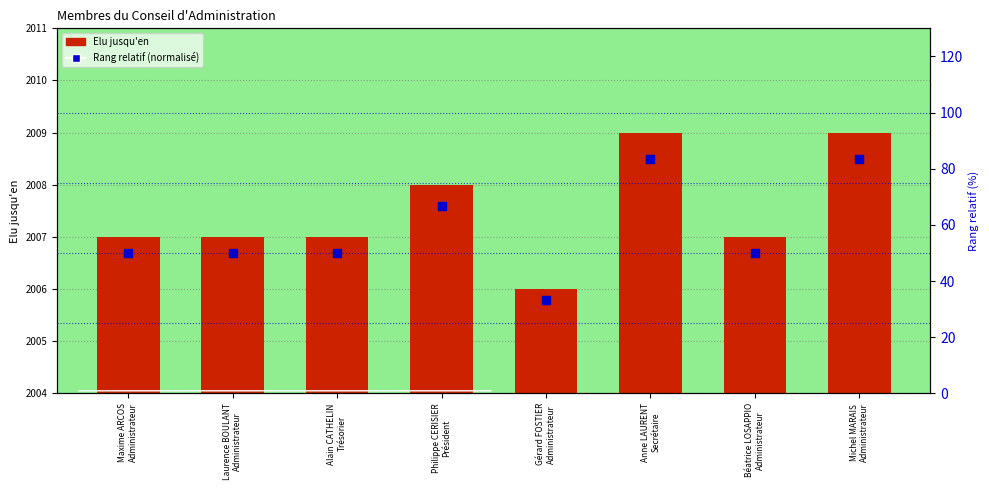

Is the value of Rang relatif (normalisé) at Maxime ARCOS
Administrateur greater than the value of Elu jusqu'en at Maxime ARCOS
Administrateur?

No